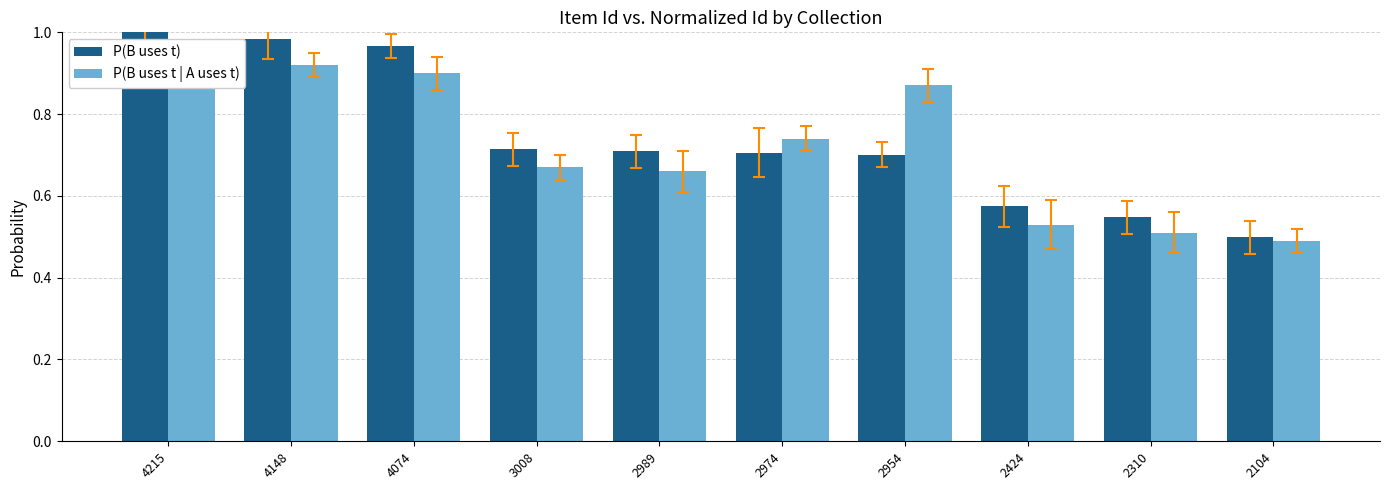

Is the value of P(B uses t | A uses t) at 2974 greater than the value of P(B uses t) at 3008?

Yes